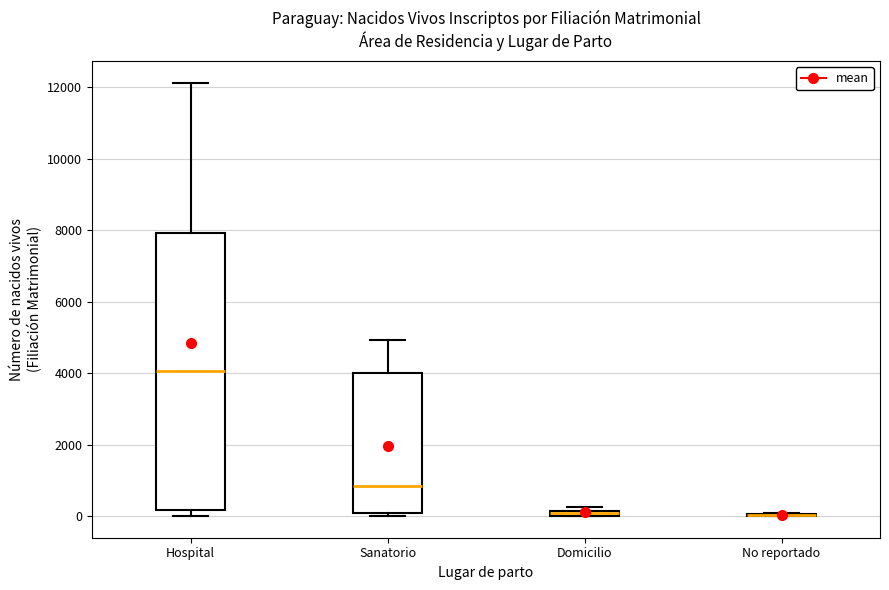

Comparing the boxes themselves (not the whiskers), which one is the tallest?

Hospital